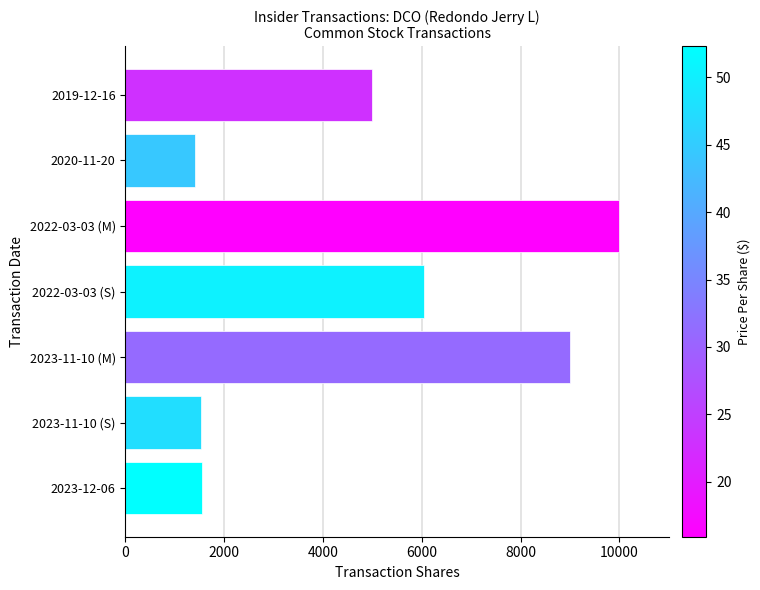

What is the label of the 5th bar from the bottom?

2022-03-03 (M)